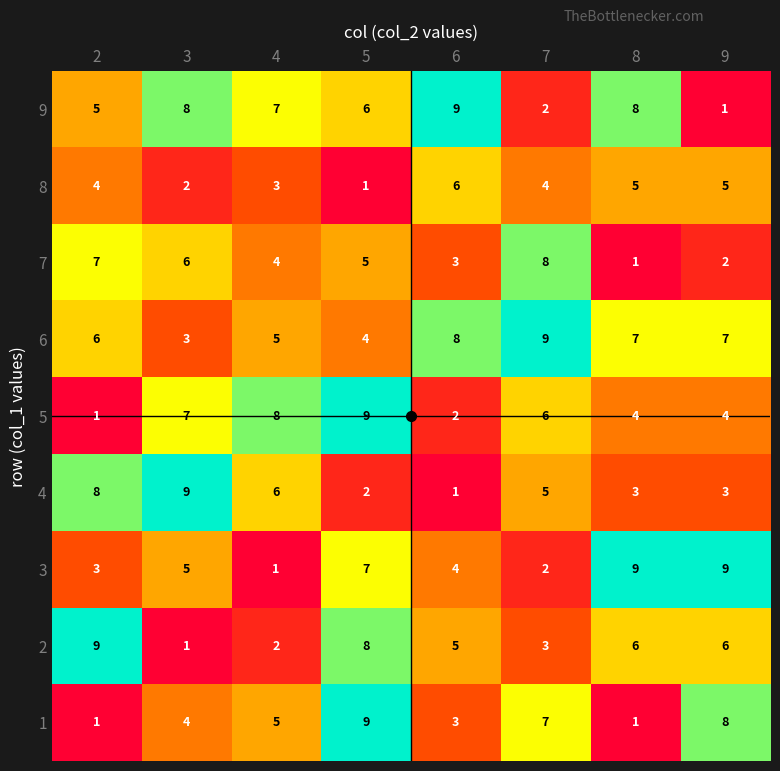

What is the greatest value displayed?

9